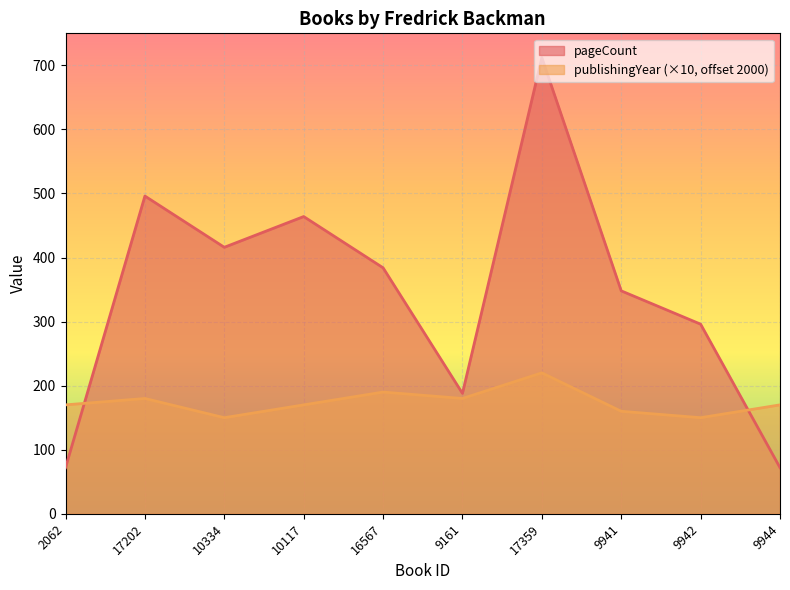

How many data points in pageCount are above 384?

4